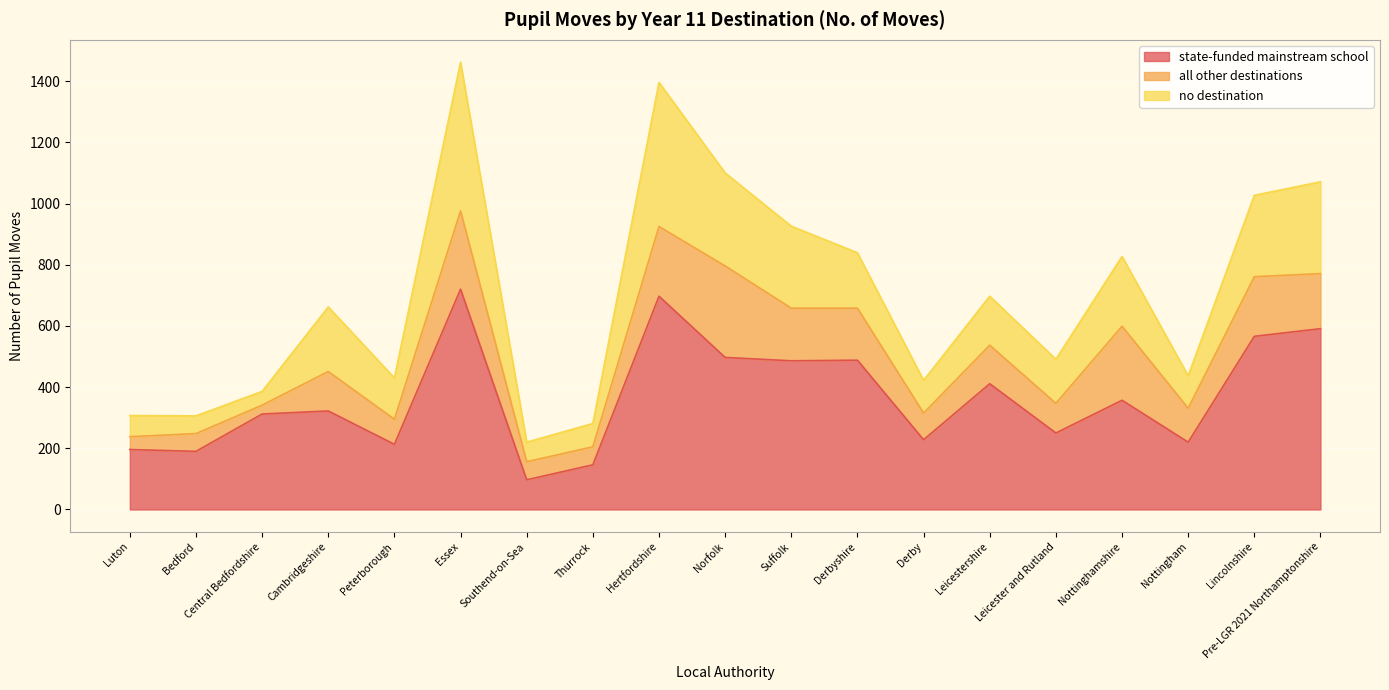

Where is no destination nearest to the value 265?

Lincolnshire